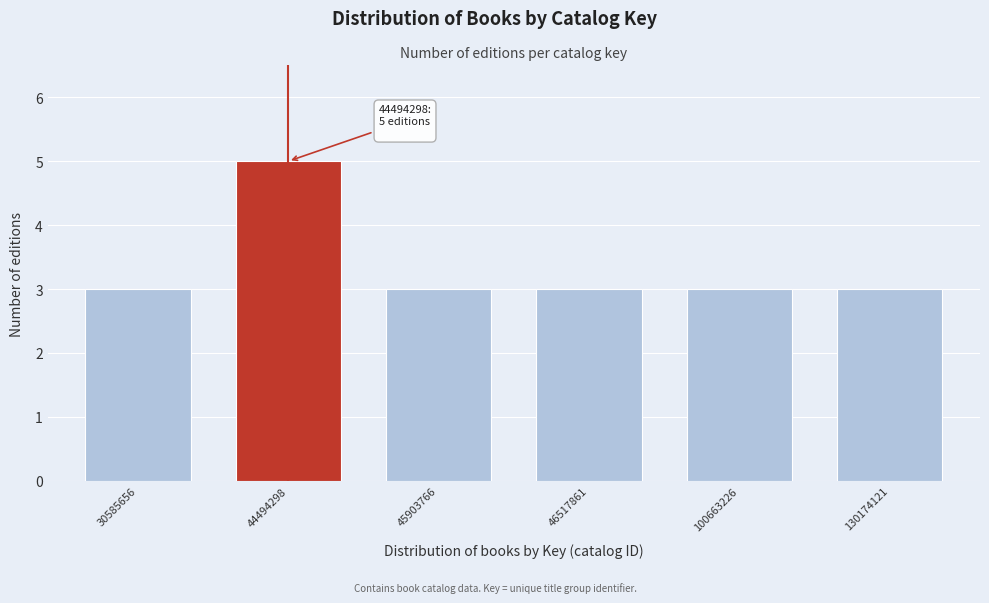

Reading right to left, what are all the values shown in this chart?

130174121=3	100663226=3	46517861=3	45903766=3	44494298=5	30585656=3